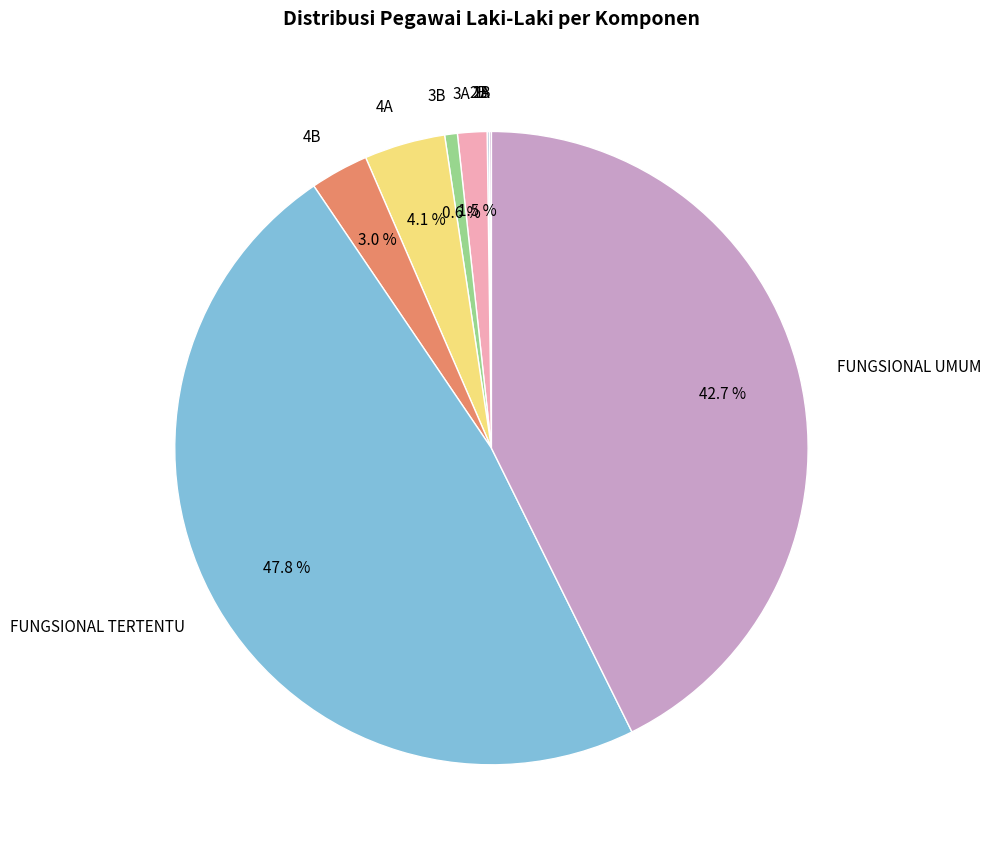

Which slice is the largest?

FUNGSIONAL TERTENTU